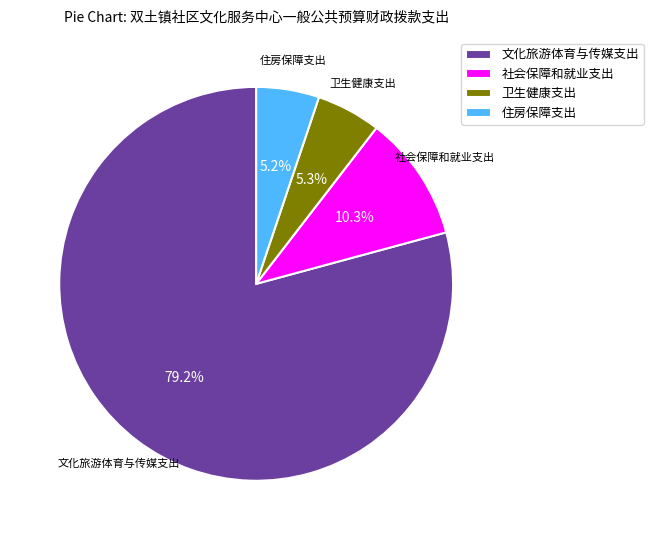

True or false: 社会保障和就业支出 accounts for 10% of the total.

True